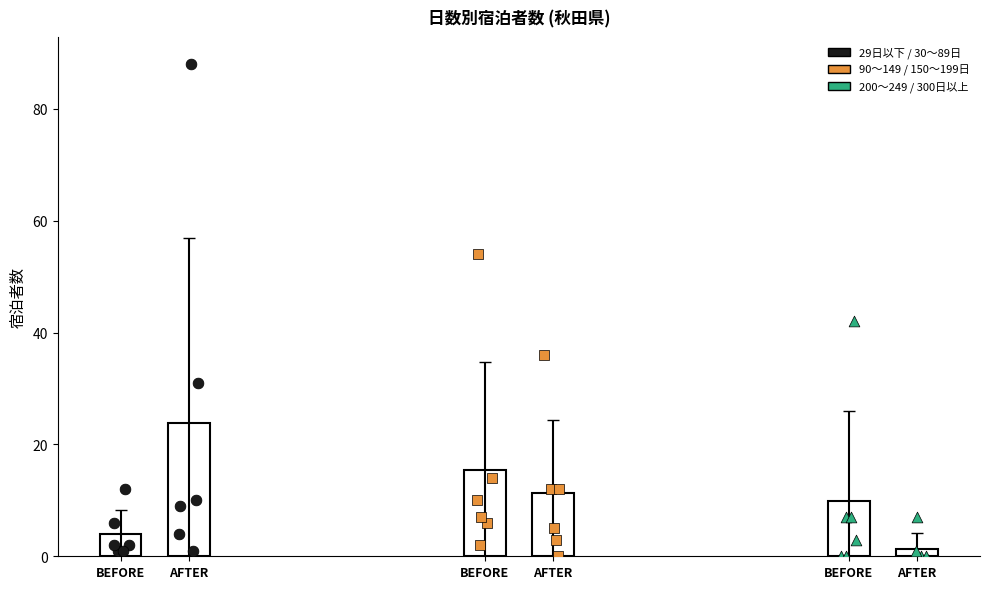

Which series has the widest spread of Y values?

30～89